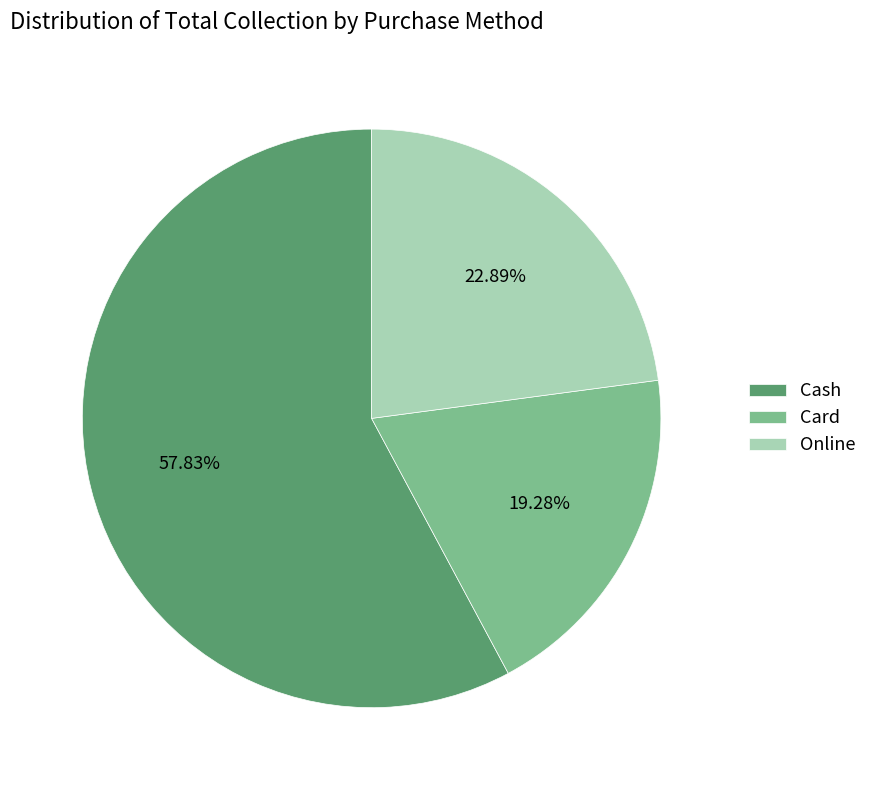

What portion of the pie excludes Online?

77.1%